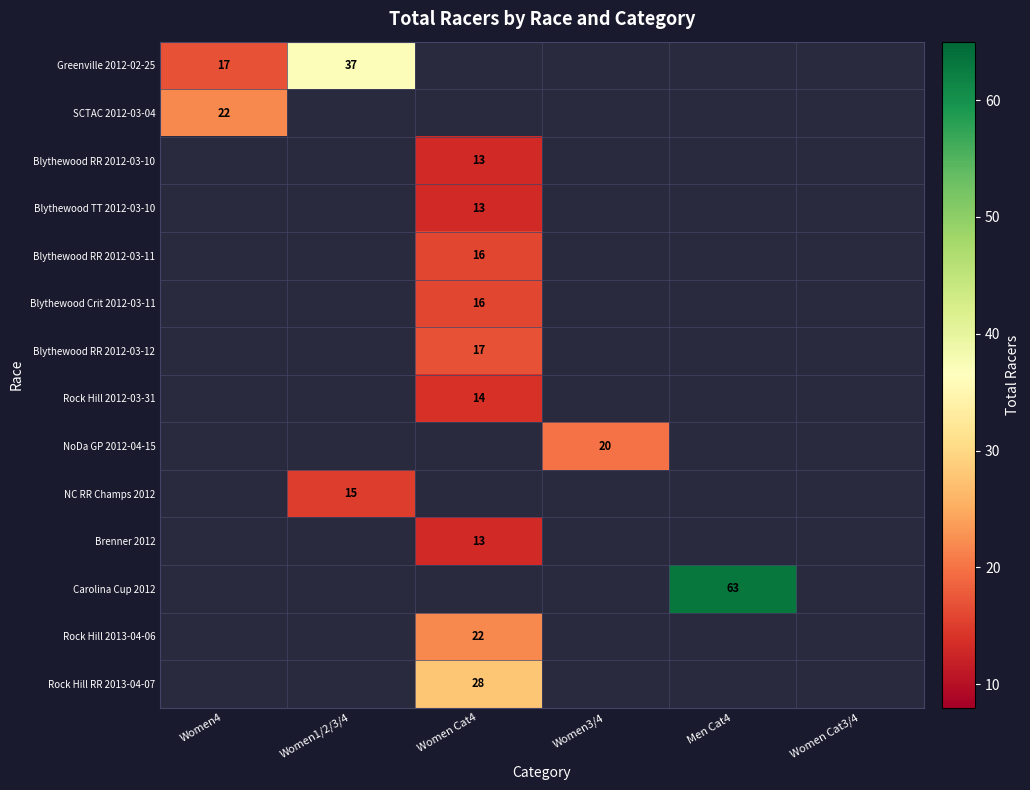

Which category has the highest value across all series?

Men Cat4